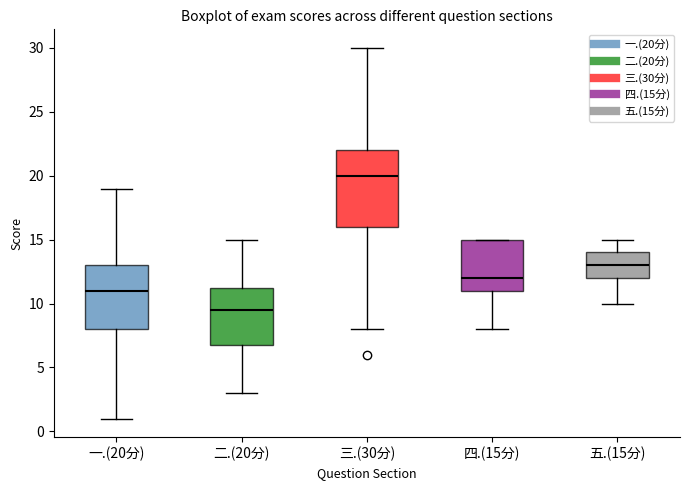

Reading left to right, read every box against the y-axis: the position of its median line, the range the box covers, and the ends of its whiskers. The values are not printed on the chart, so give them approximately, as read against the axis.

一.(20分): median 11.0, box 8.0 to 13.0, whiskers 1.0 to 19.0
二.(20分): median 9.5, box 7.0 to 11.5, whiskers 3.0 to 15.0
三.(30分): median 20.0, box 16.0 to 22.0, whiskers 8.0 to 30.0
四.(15分): median 12.0, box 11.0 to 15.0, whiskers 8.0 to 15.0
五.(15分): median 13.0, box 12.0 to 14.0, whiskers 10.0 to 15.0